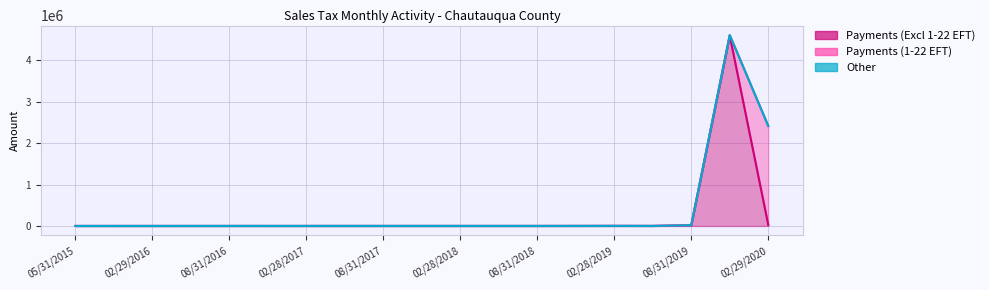

True or false: Payments (Excl 1-22 EFT) and Payments (1-22 EFT) cross at least once.

True